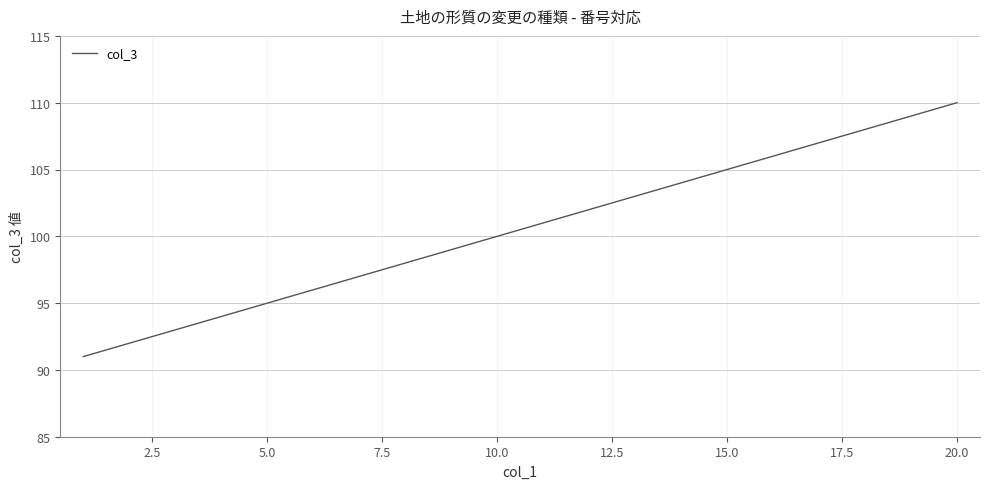

What is the greatest value displayed?

110